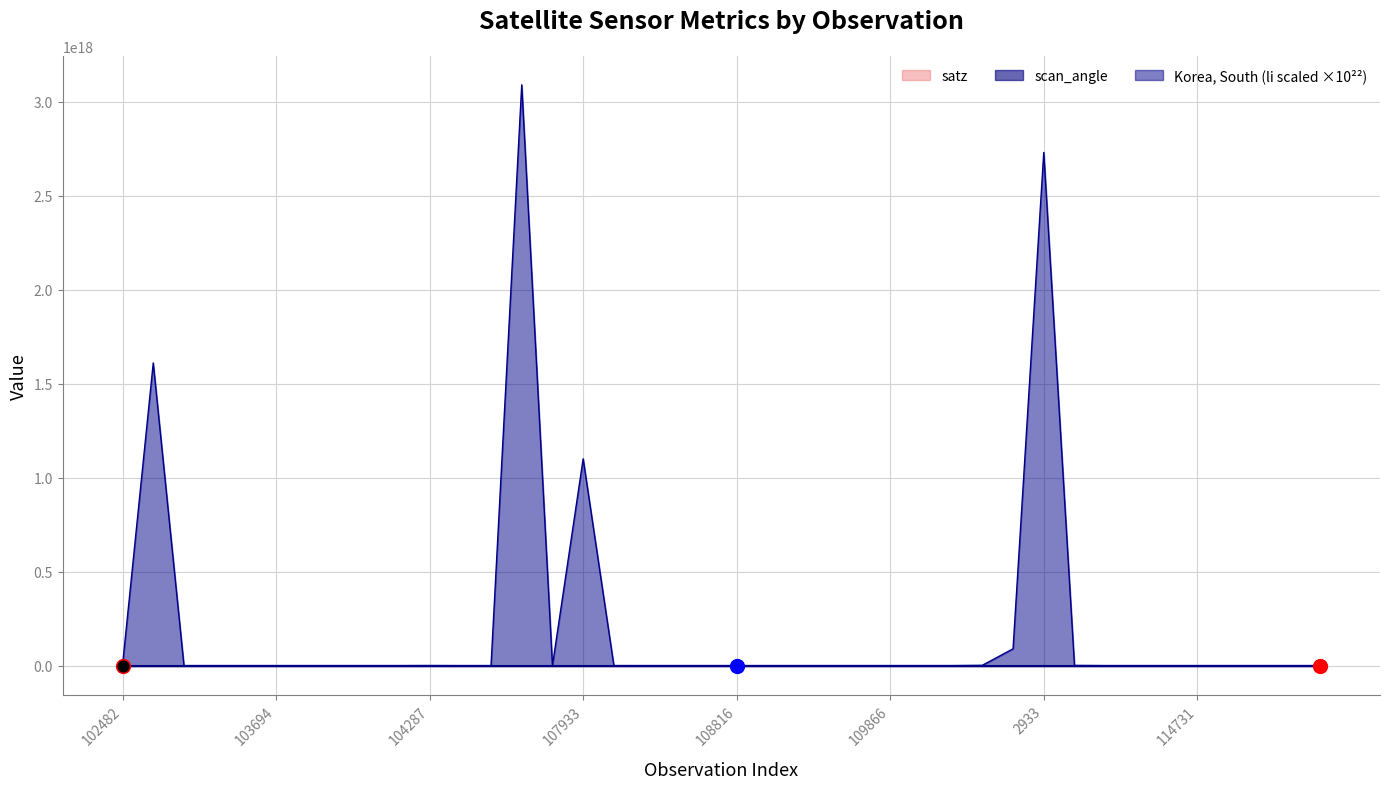

What are all the series names shown in the legend?

Korea, South, satz, scan_angle